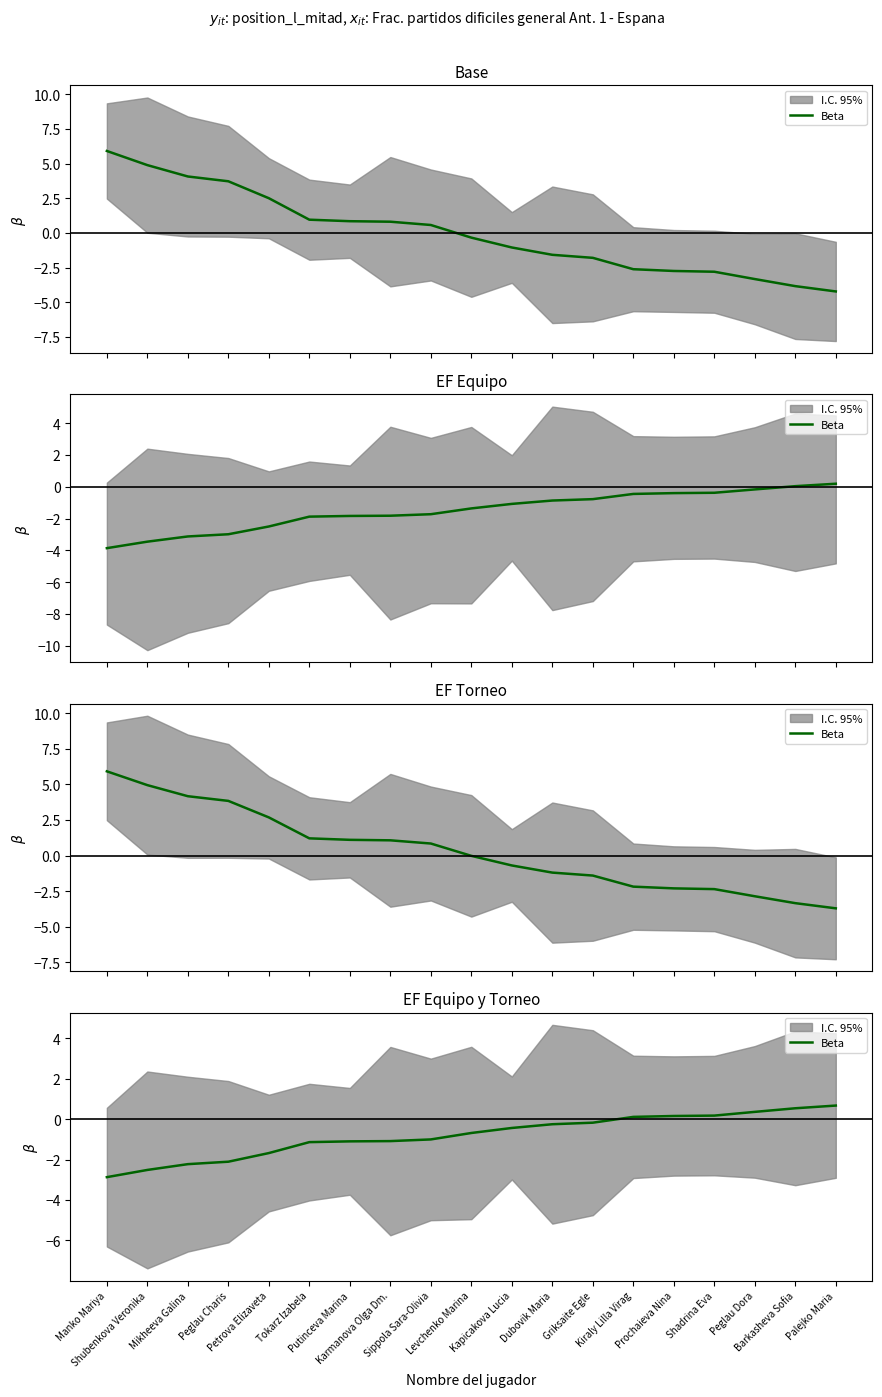

How many negative values are there?

13